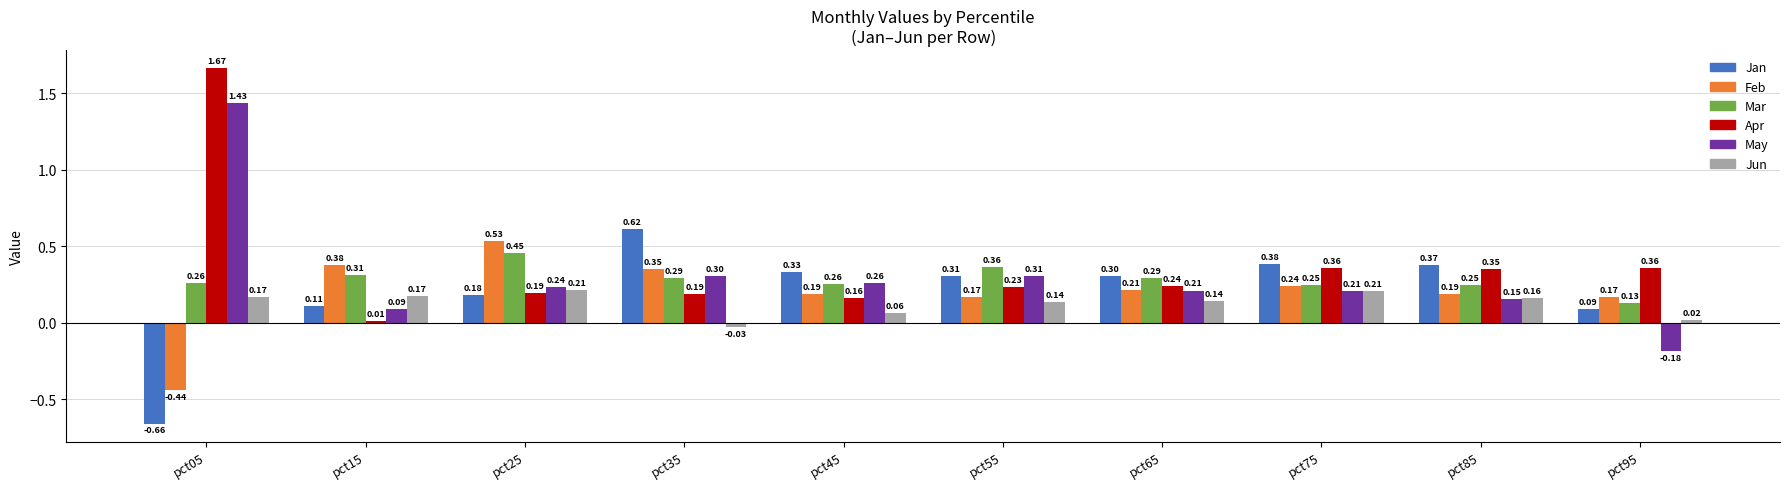

At pct85, list the series in order from largest to smallest.

Jan, Apr, Mar, Feb, Jun, May